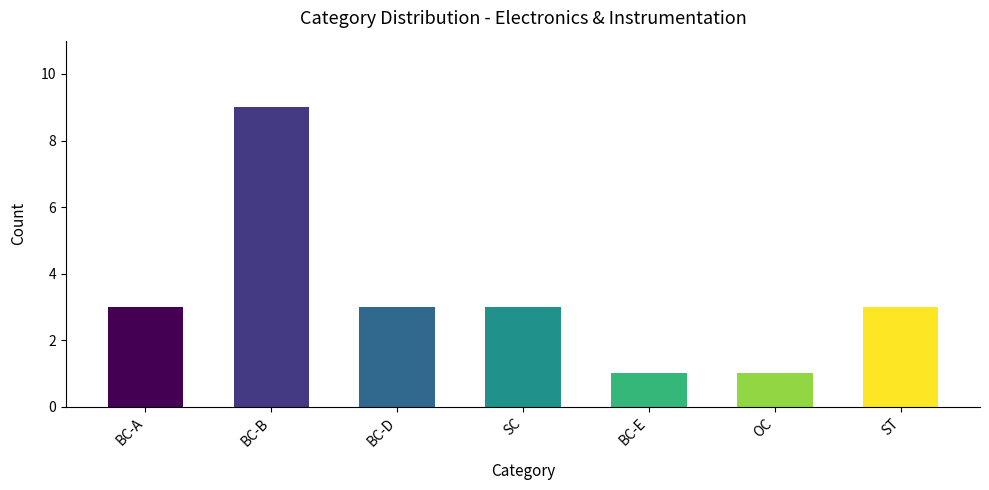

The chart shows a value of 1 at ST. True or false?

False